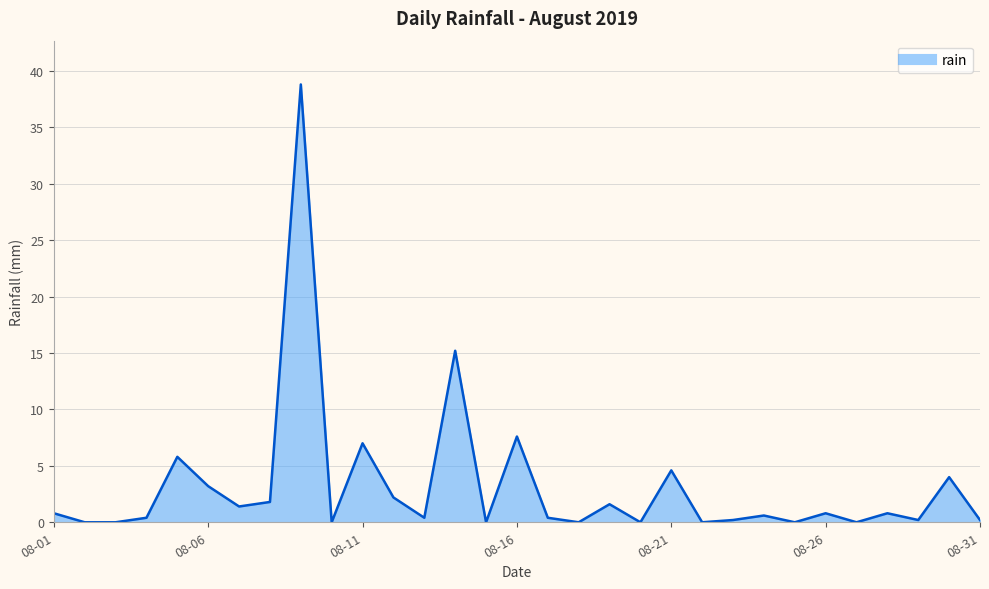

What is the difference between the maximum and minimum values?

38.8